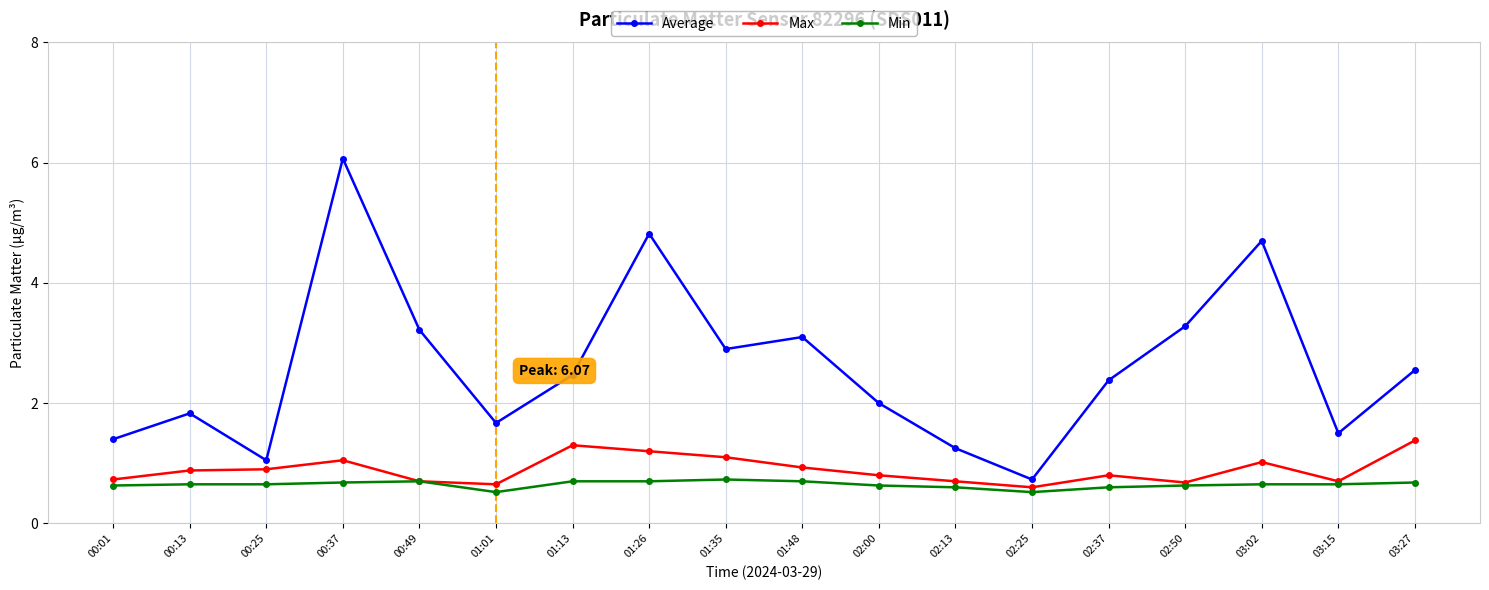

List the series in order of their peak value, lowest first.

Min, Max, Average